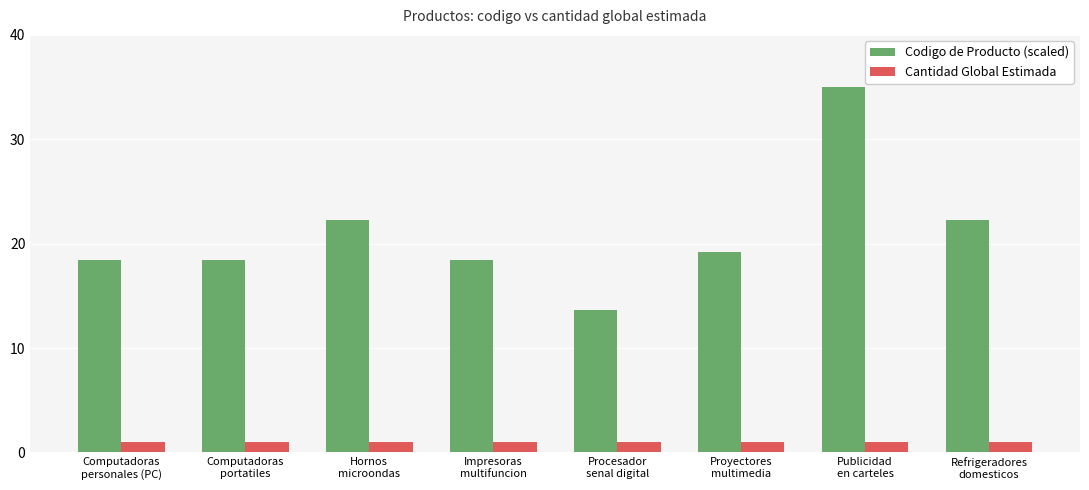

Which category has the lowest value in the Codigo de Producto (scaled) series?

Procesador
senal digital